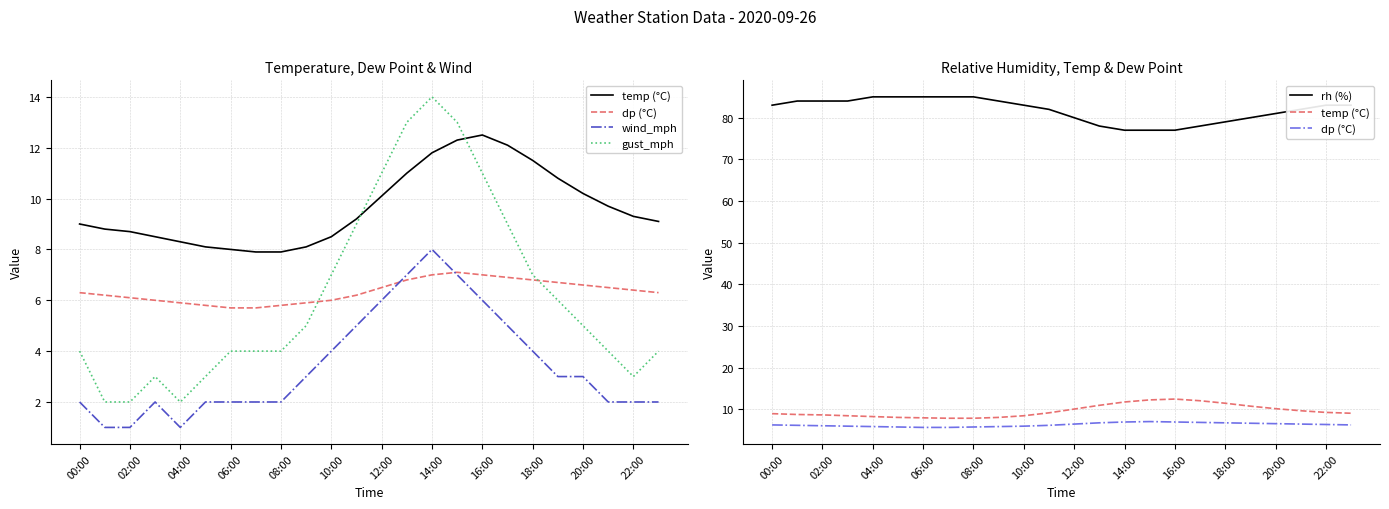

At which label is rh (%) closest to 81?

20:00